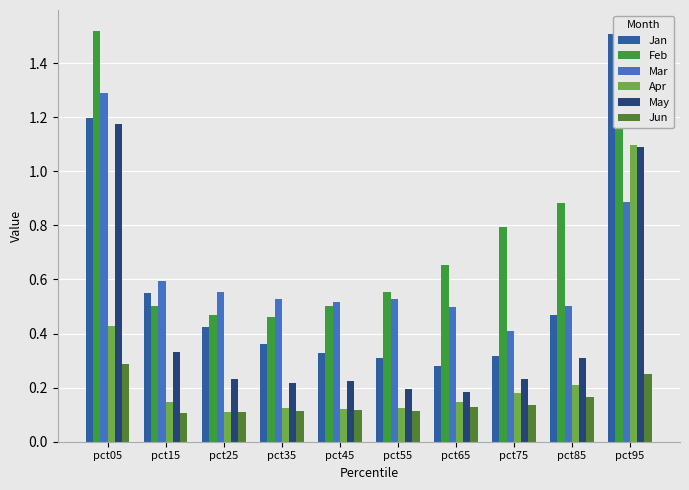

The Feb series shows 0.8 at pct35. True or false?

False